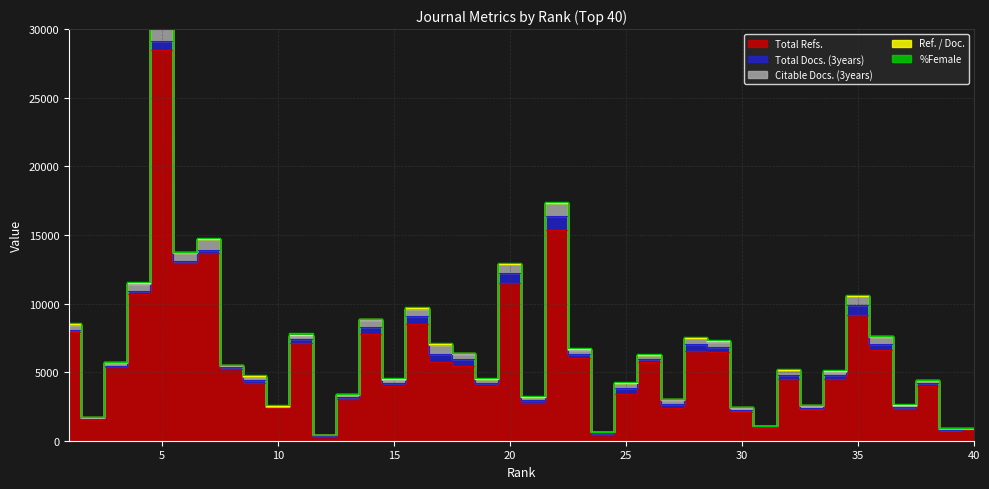

True or false: Total Docs. (3years) has more than 2 points higher than both neighbors.

True